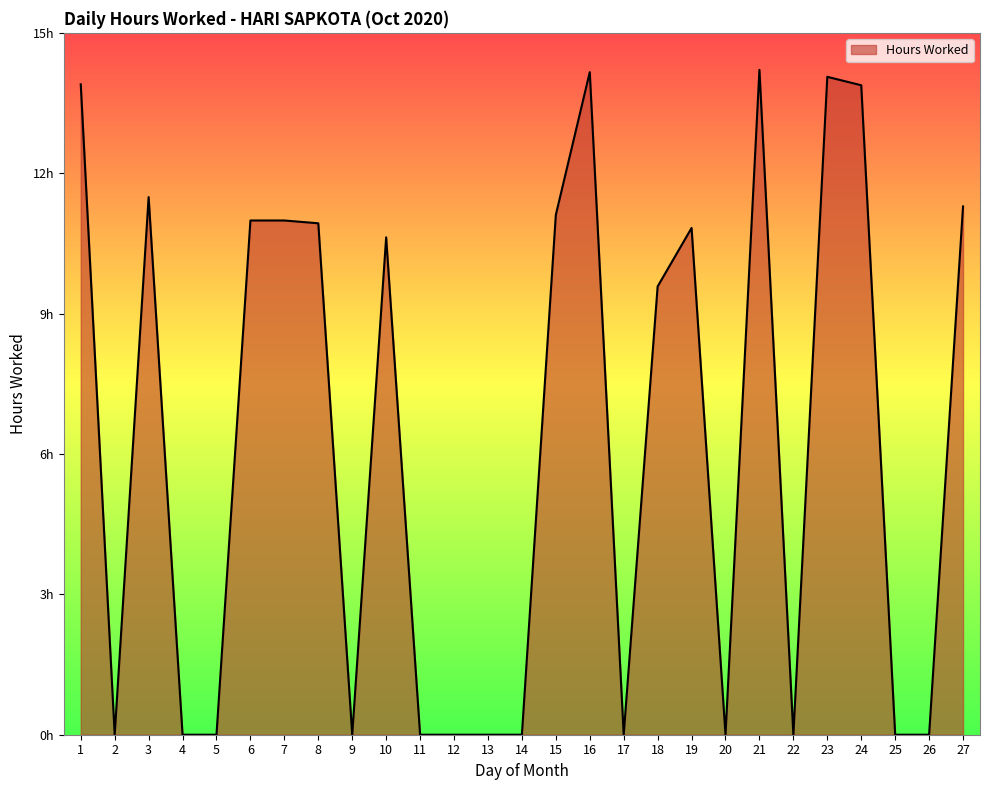

Does the chart display data point markers on the line(s)?

No